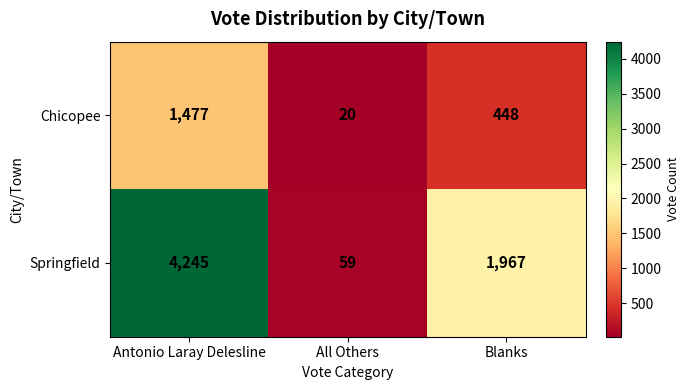

What is the average value of the Springfield series?

2090